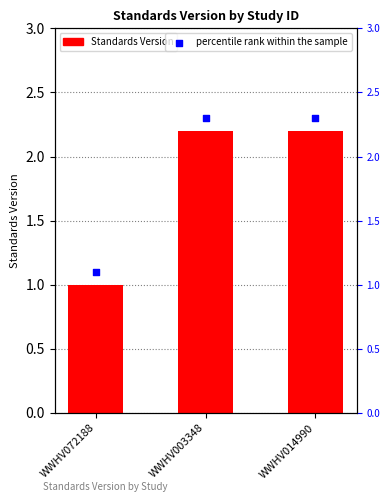

What is the total value across all series at WWHV072188?

2.1